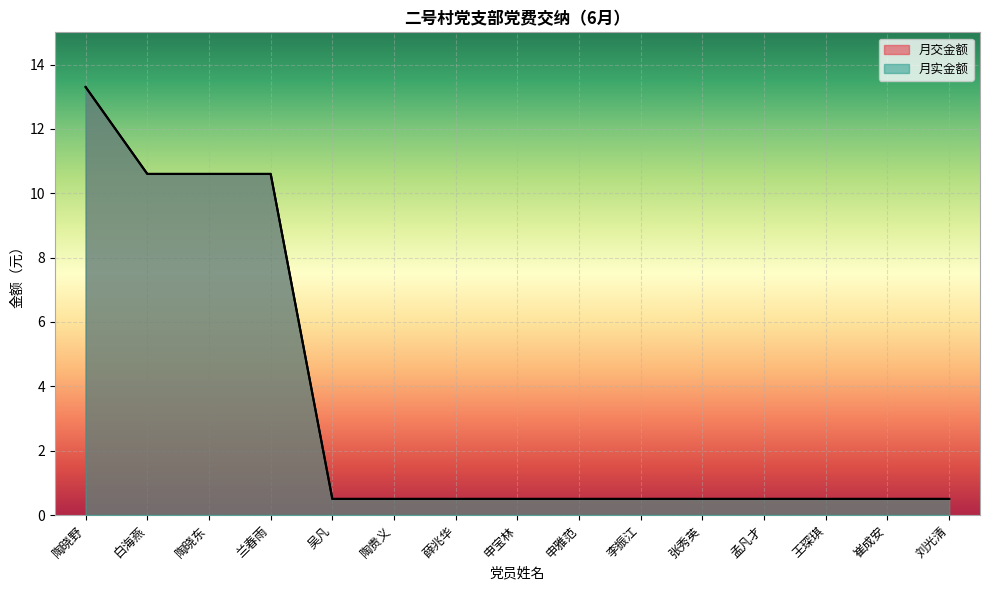

Reading left to right, what are all the values shown in this chart?

月交金额: 陶晓野=13.3	白海燕=10.6	陶晓东=10.6	兰春雨=10.6	吴凡=0.5	陶贵义=0.5	薛兆华=0.5	申宝林=0.5	申雅范=0.5	李振江=0.5	张秀英=0.5	孟凡才=0.5	王琛琪=0.5	崔成安=0.5	刘光清=0.5
月实金额: 陶晓野=13.3	白海燕=10.6	陶晓东=10.6	兰春雨=10.6	吴凡=0.5	陶贵义=0.5	薛兆华=0.5	申宝林=0.5	申雅范=0.5	李振江=0.5	张秀英=0.5	孟凡才=0.5	王琛琪=0.5	崔成安=0.5	刘光清=0.5